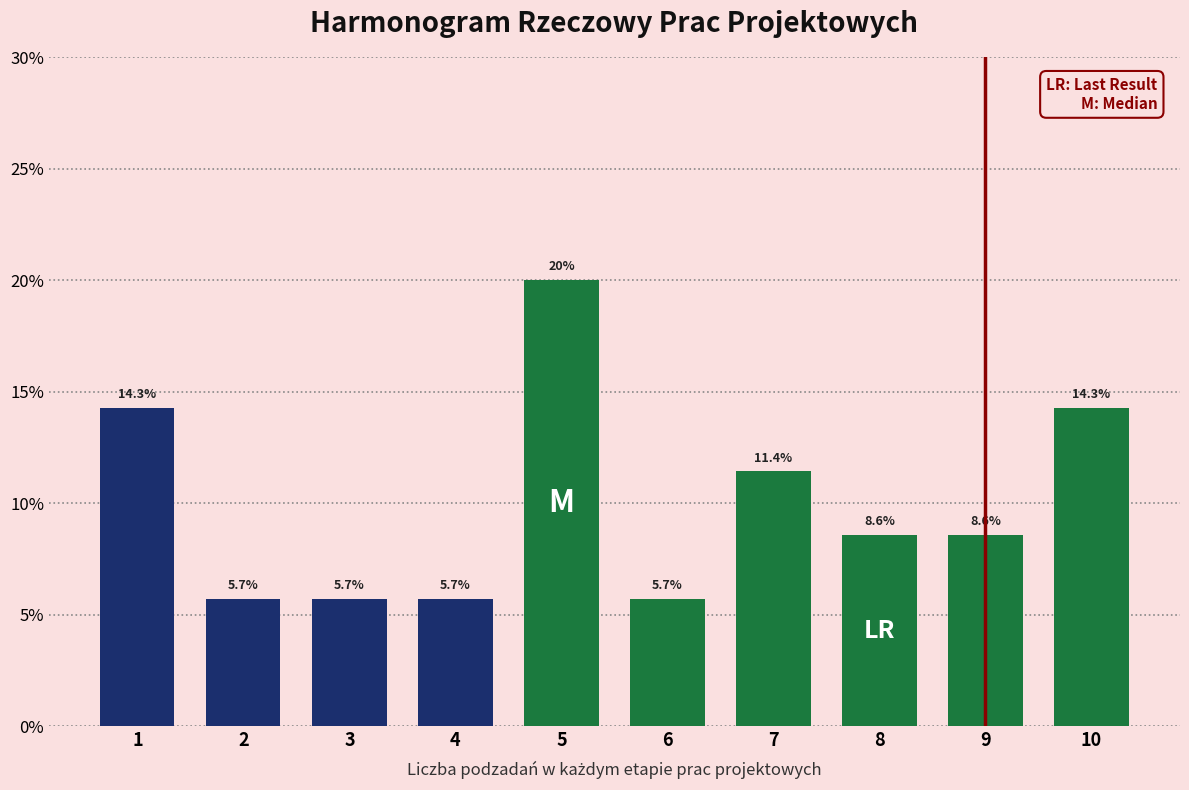

Reading right to left, what are all the values shown in this chart?

10=14.3	9=8.6	8=8.6	7=11.4	6=5.7	5=20.0	4=5.7	3=5.7	2=5.7	1=14.3